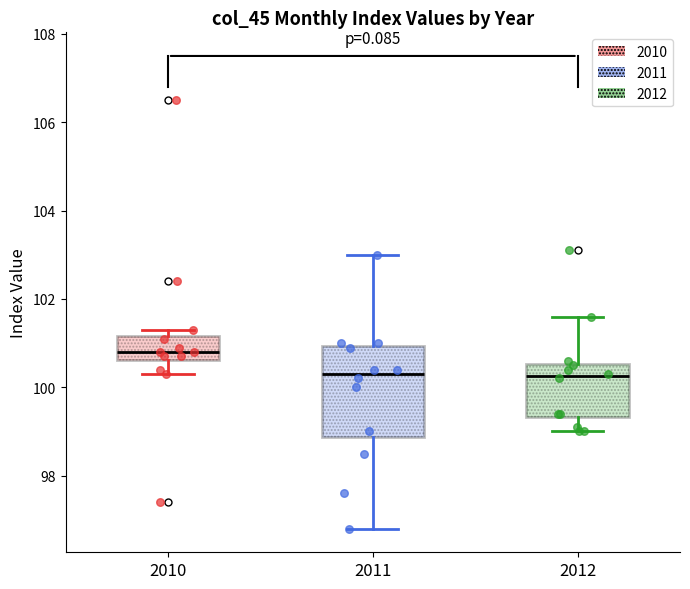

Where does the upper whisker of the box at x = 2012 end on the y-axis? The values are not printed on the chart, so give them approximately, as read against the axis.

101.6